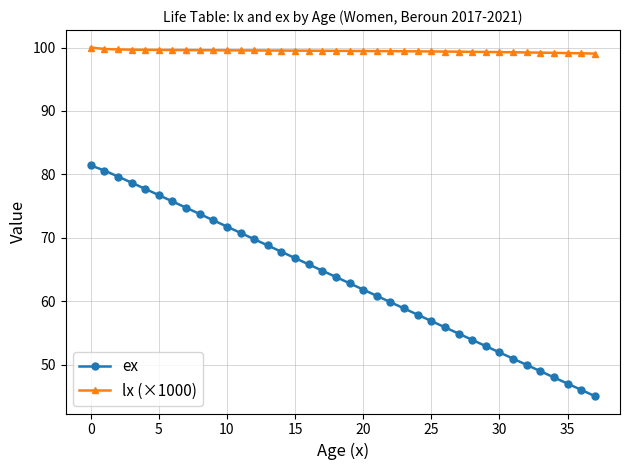

What is the average value of the ex series?

63.3